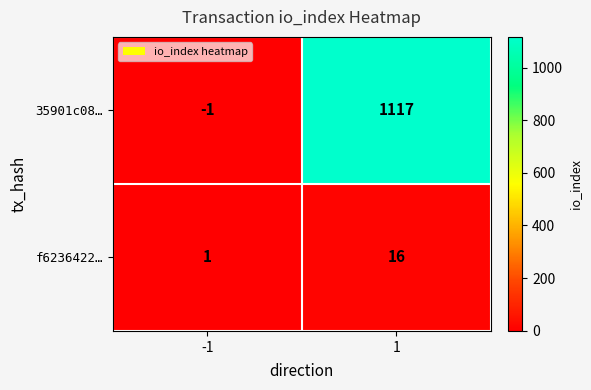

What is the minimum value shown in the chart?

-1